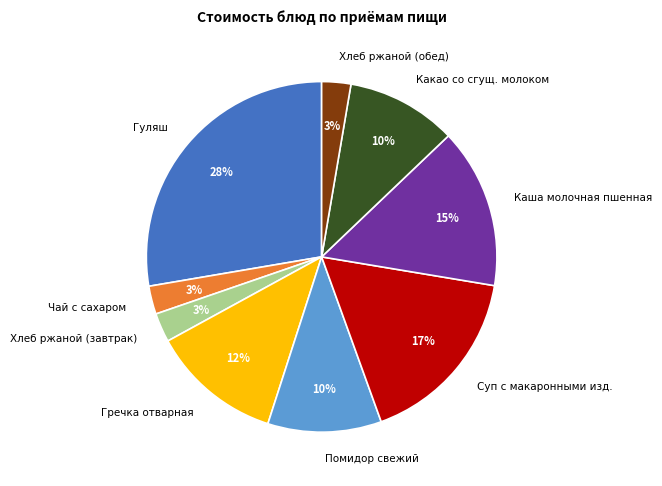

Is there any slice that represents more than half of the pie?

No